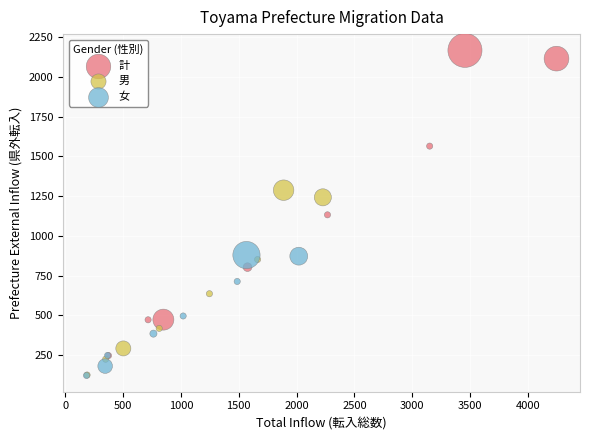

Which series has the widest spread of Y values?

計